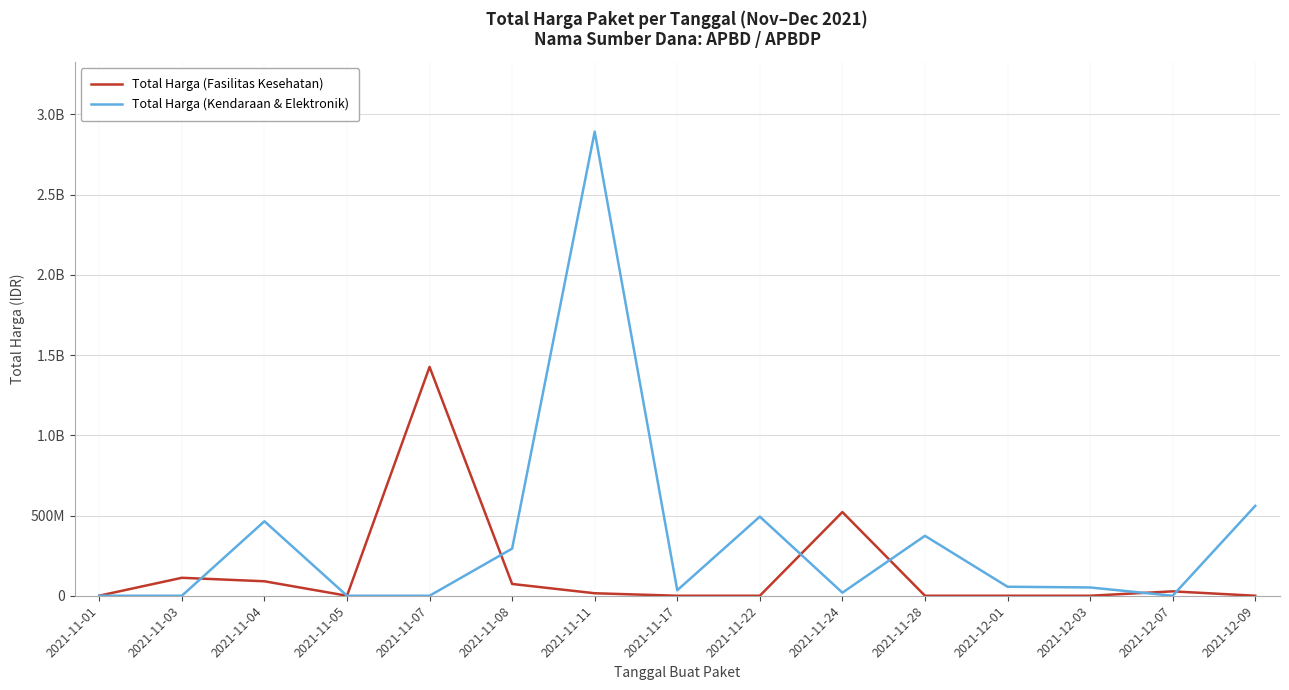

Is this an area chart (filled region under the line)?

No